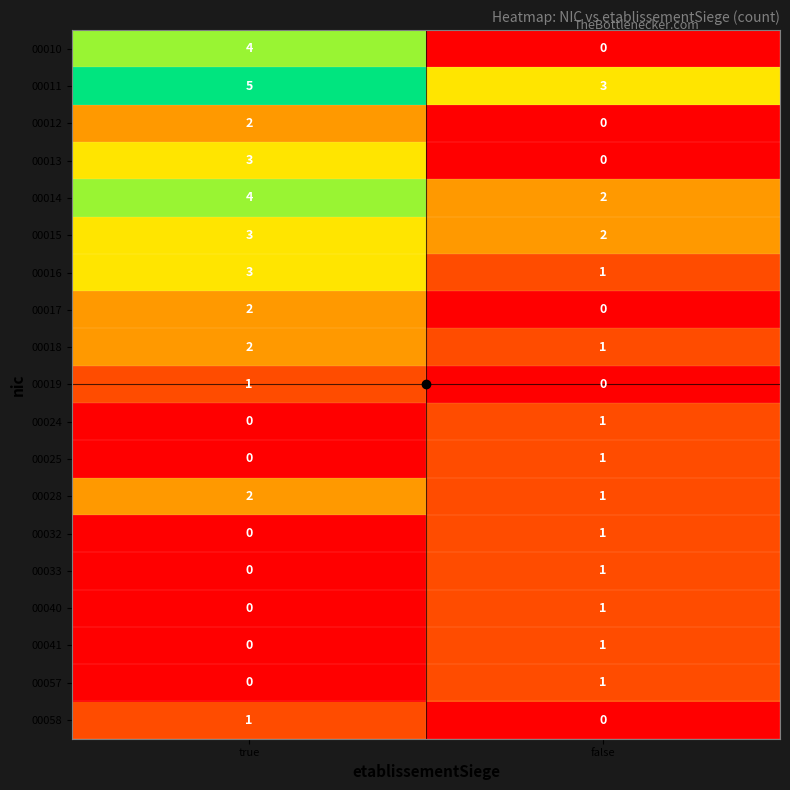

What is the highest value of the 00011 series?

5